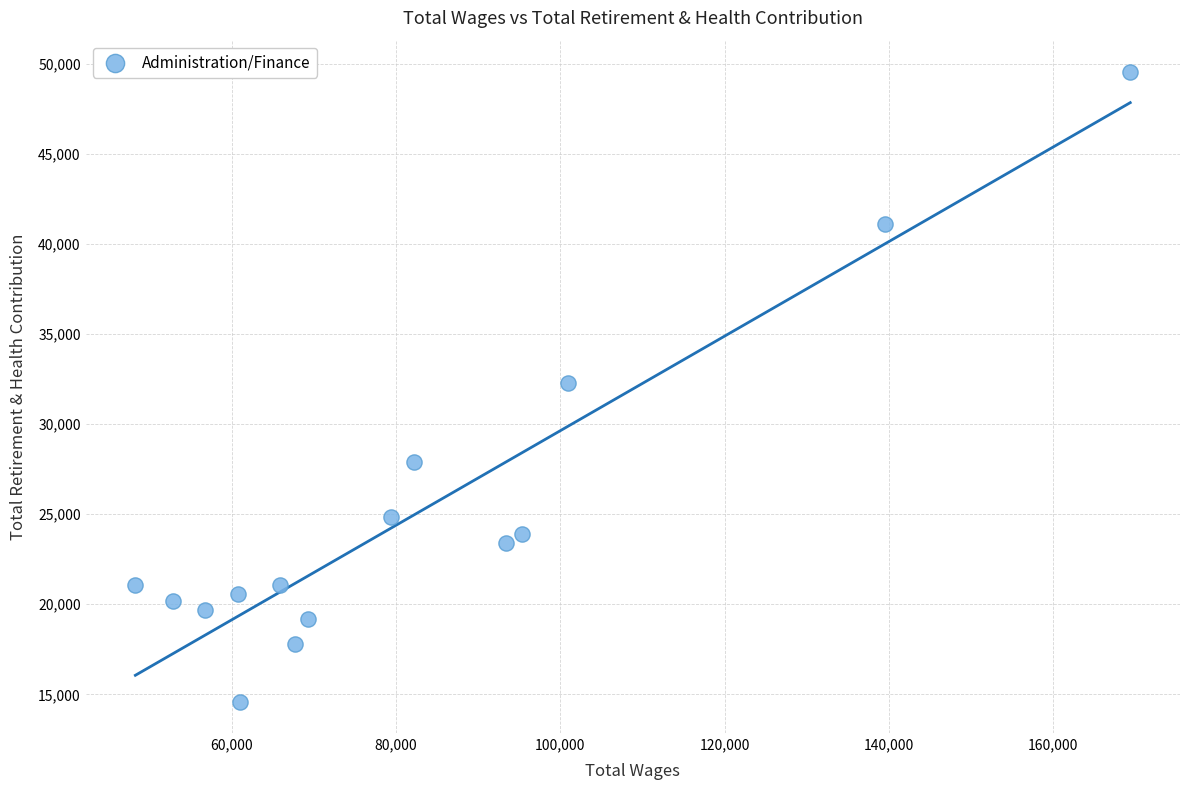

What is the range of X values (max minus min)?

121064